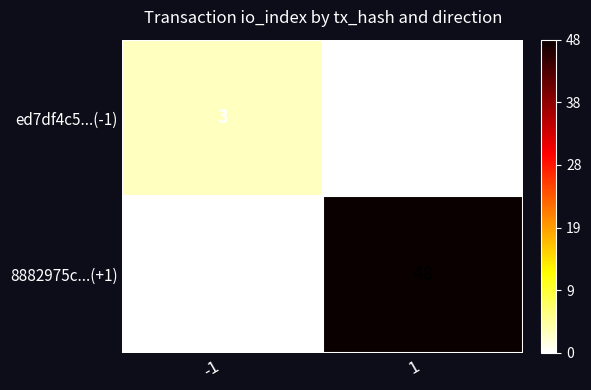

What is the difference between the highest and lowest values at -1?

3